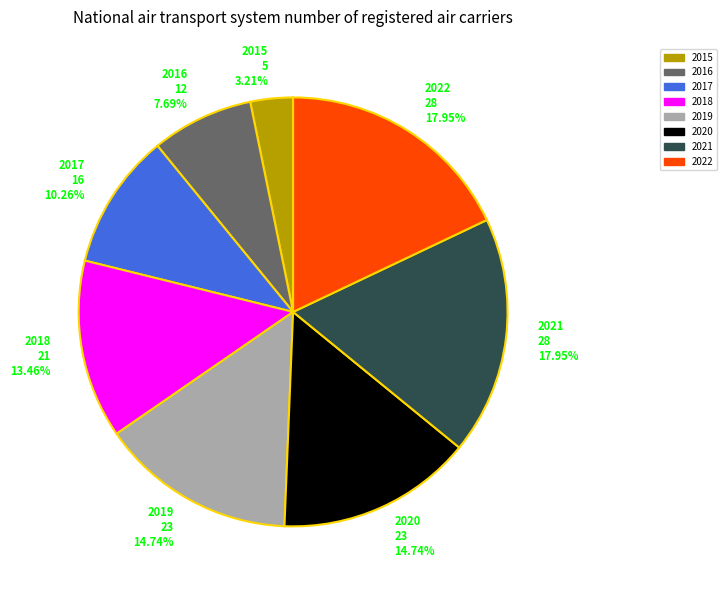

Does any single category account for the majority?

No